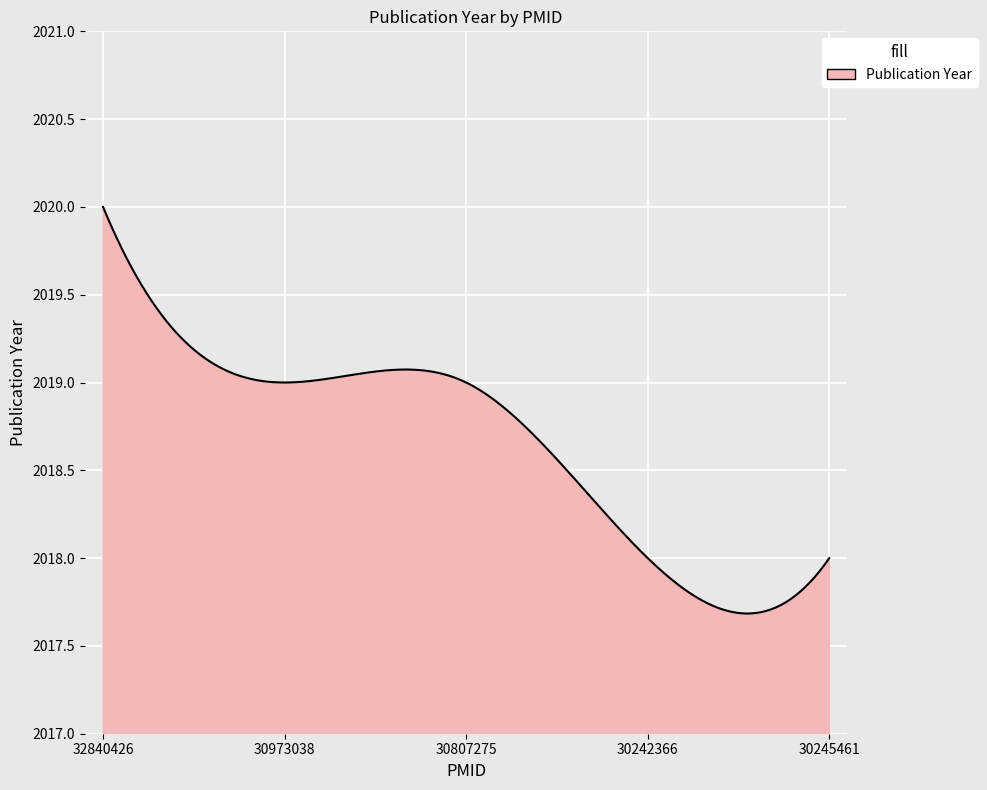

What is the greatest value displayed?

2020.0